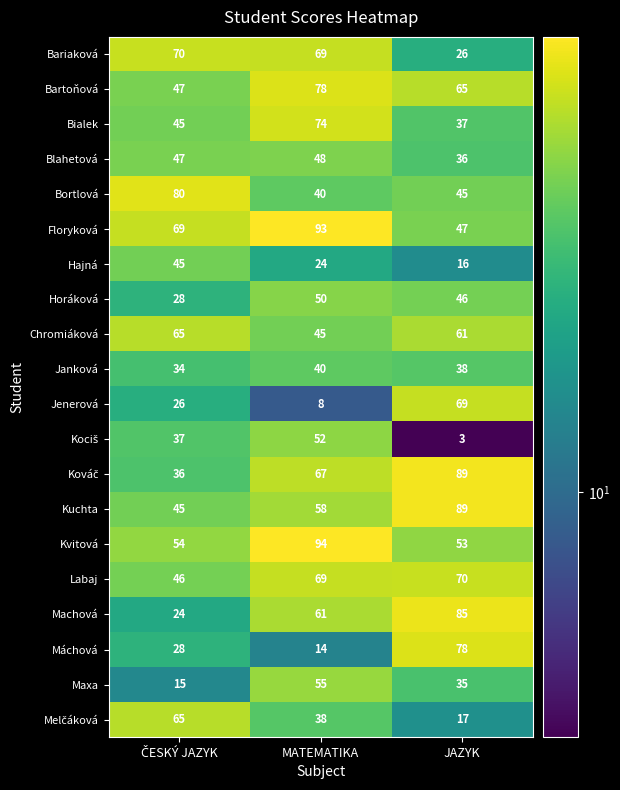

At which label does Blahetová reach its minimum?

JAZYK